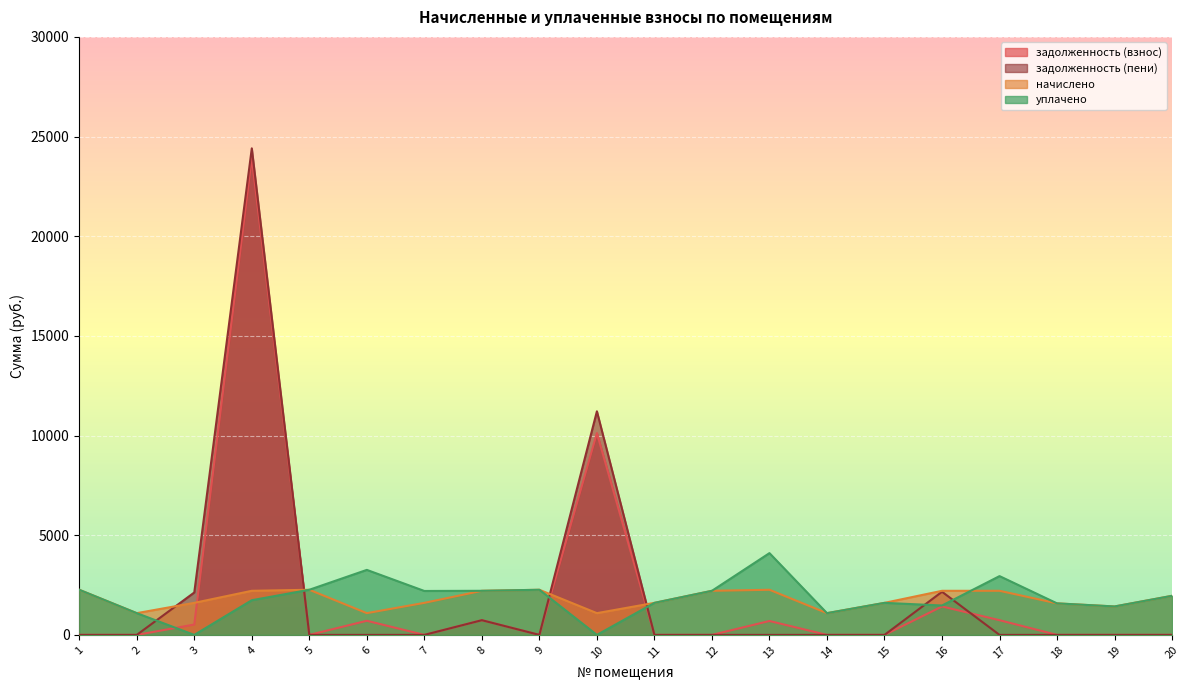

How many times do начислено and задолженность (взнос) cross each other?

4